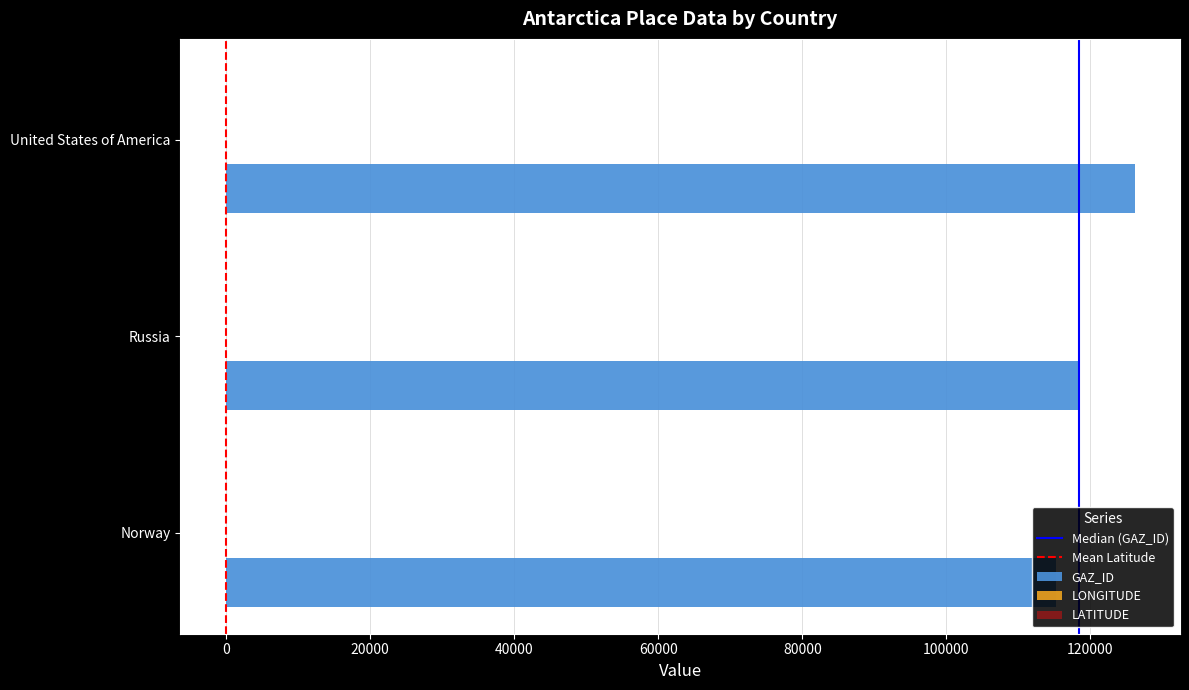

Which series has the largest total across all categories?

GAZ_ID